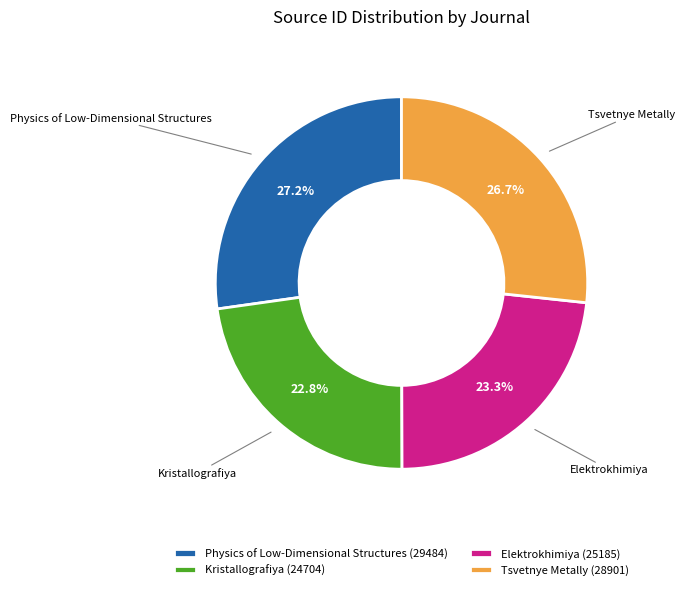

What portion of the pie excludes Tsvetnye Metally?

73.3%